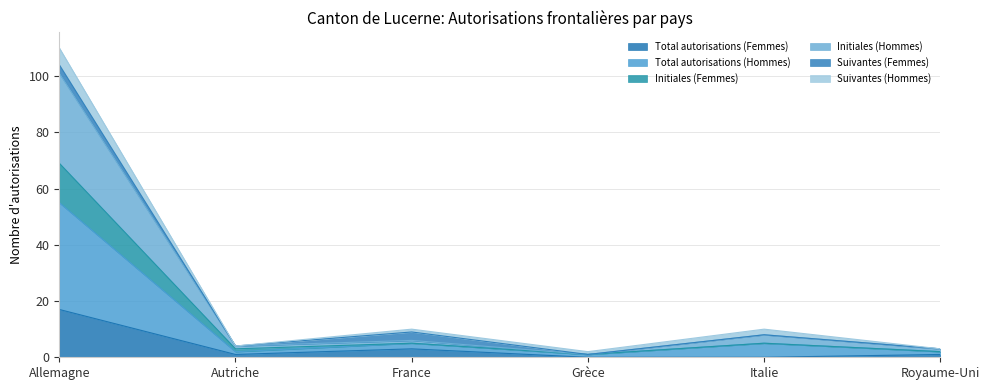

True or false: Initiales (Hommes) and Total autorisations (Femmes) intersect in this chart.

False